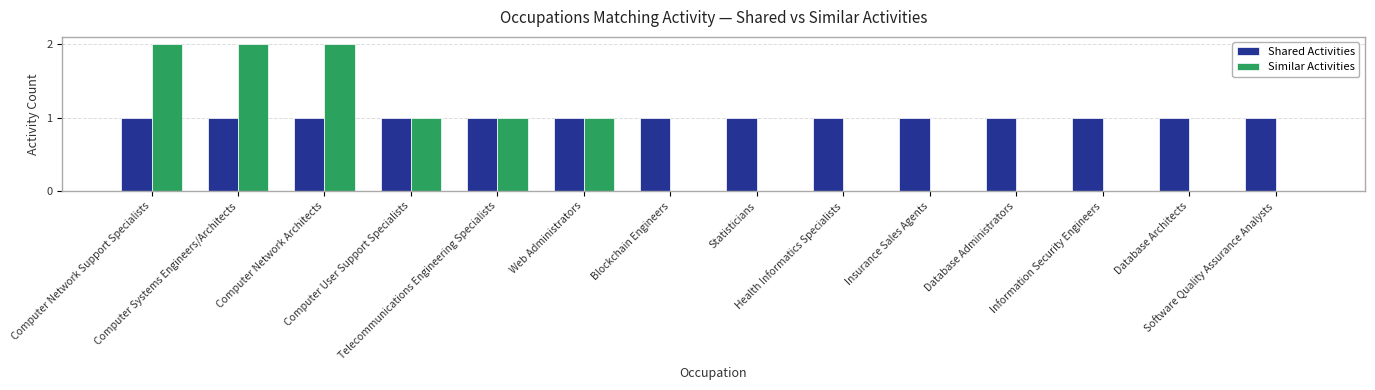

What is the sum of all Similar Activities values?

9